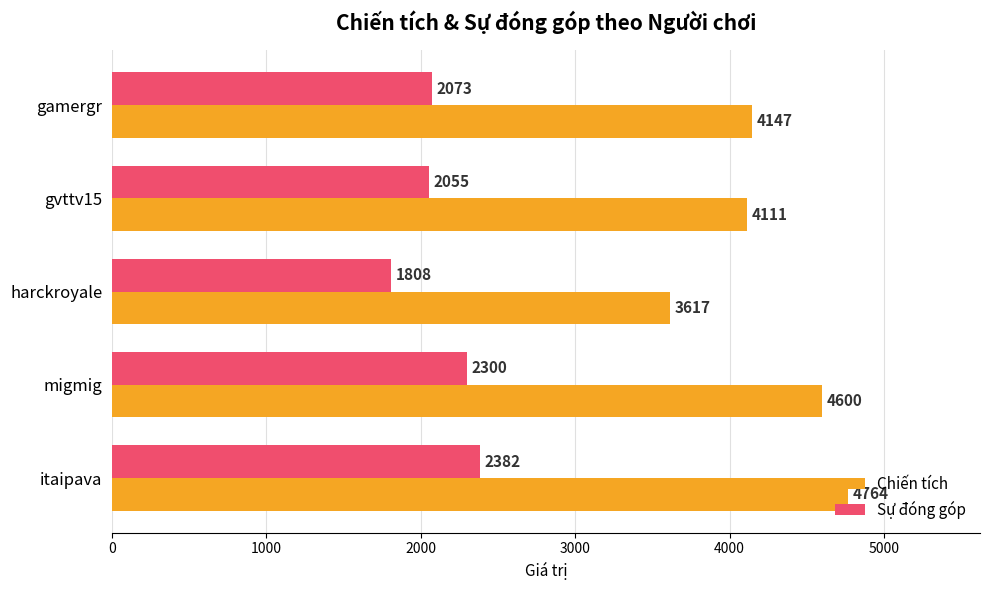

Where is Sự đóng góp nearest to the value 2095?

gamergr